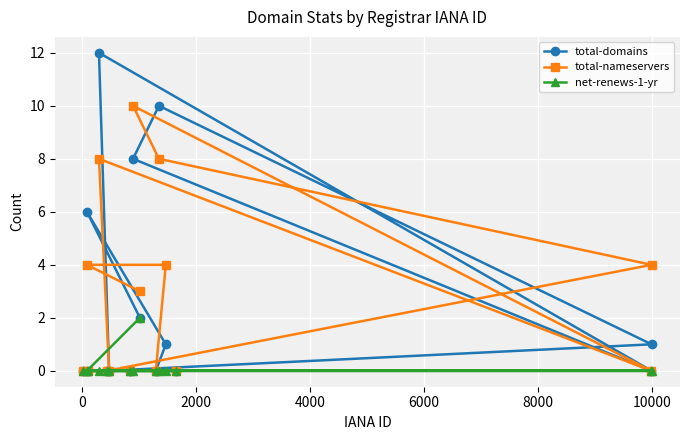

True or false: net-renews-1-yr and total-nameservers intersect in this chart.

False